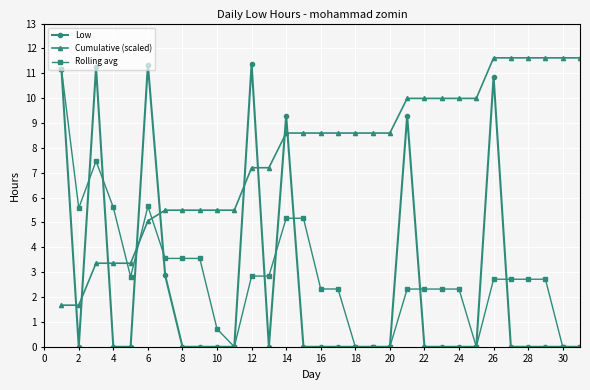

Which series has the largest range (max minus min)?

Low